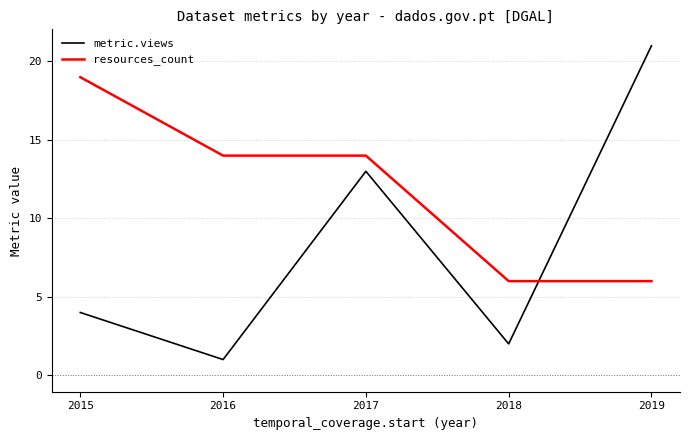

Which category has the highest value across all series?

2019